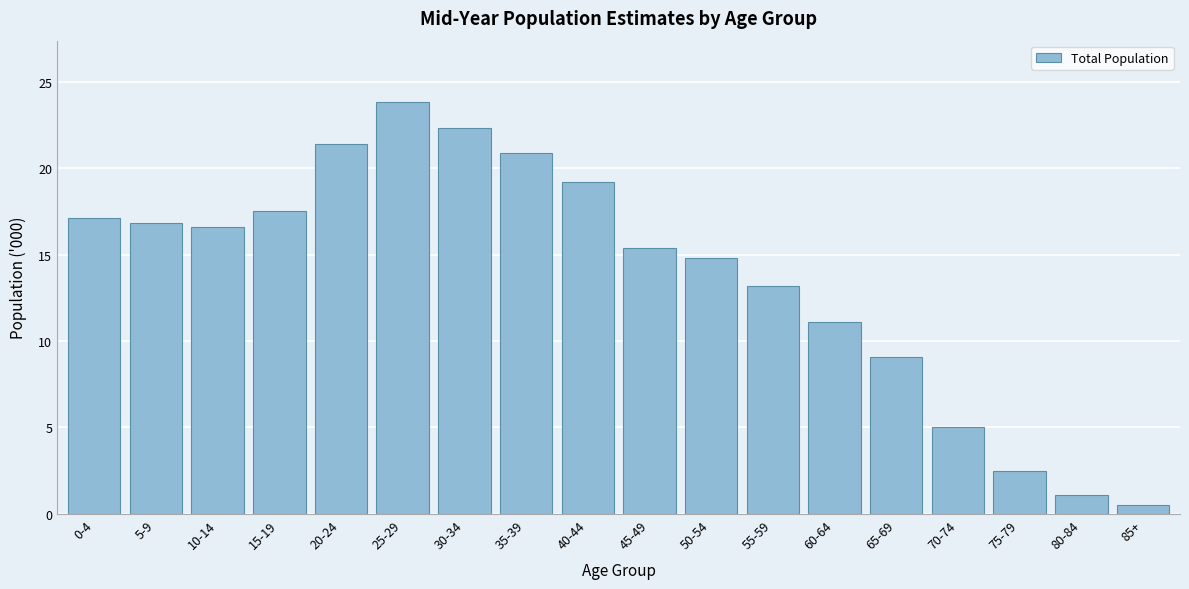

Reading right to left, extract all data points from this chart.

85+=0.5	80-84=1.1	75-79=2.5	70-74=5.0	65-69=9.1	60-64=11.1	55-59=13.2	50-54=14.8	45-49=15.4	40-44=19.2	35-39=20.9	30-34=22.3	25-29=23.8	20-24=21.4	15-19=17.5	10-14=16.6	5-9=16.8	0-4=17.1